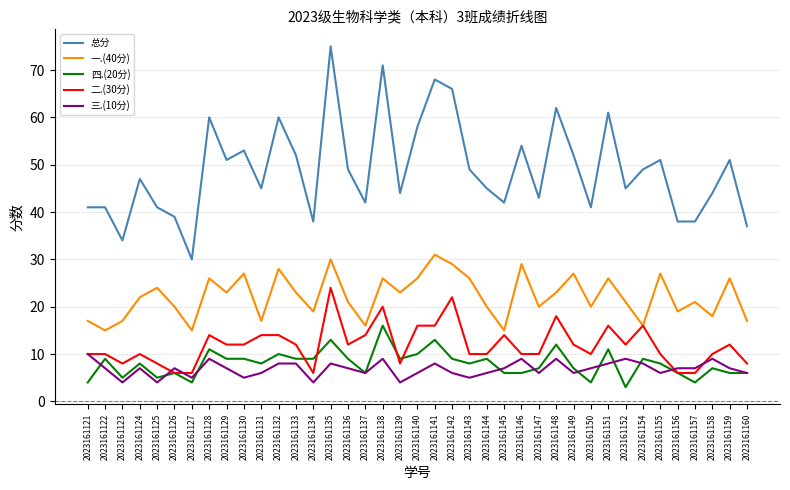

What value does the 四.(20分) series have at 2023161149?

7